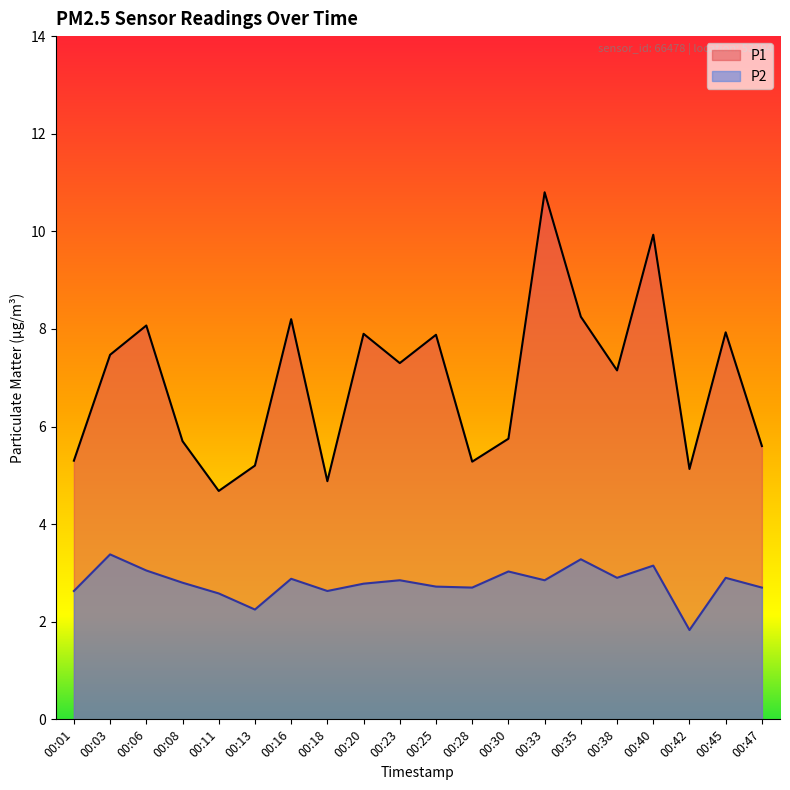

Which has a higher value, 00:28 or 00:33?

00:33